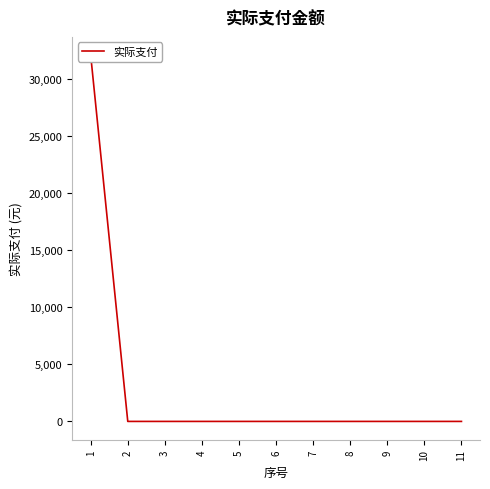

Reading left to right, extract all data points from this chart.

1=32100	2=0	3=0	4=0	5=0	6=0	7=0	8=0	9=0	10=0	11=0